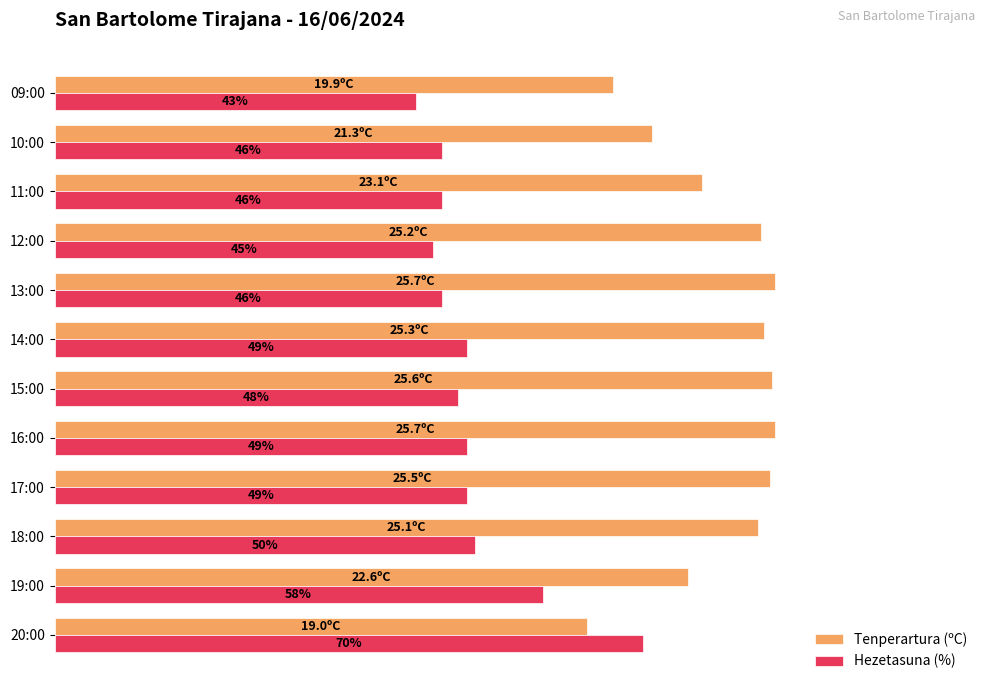

Which label corresponds to the smallest value in the chart?

09:00